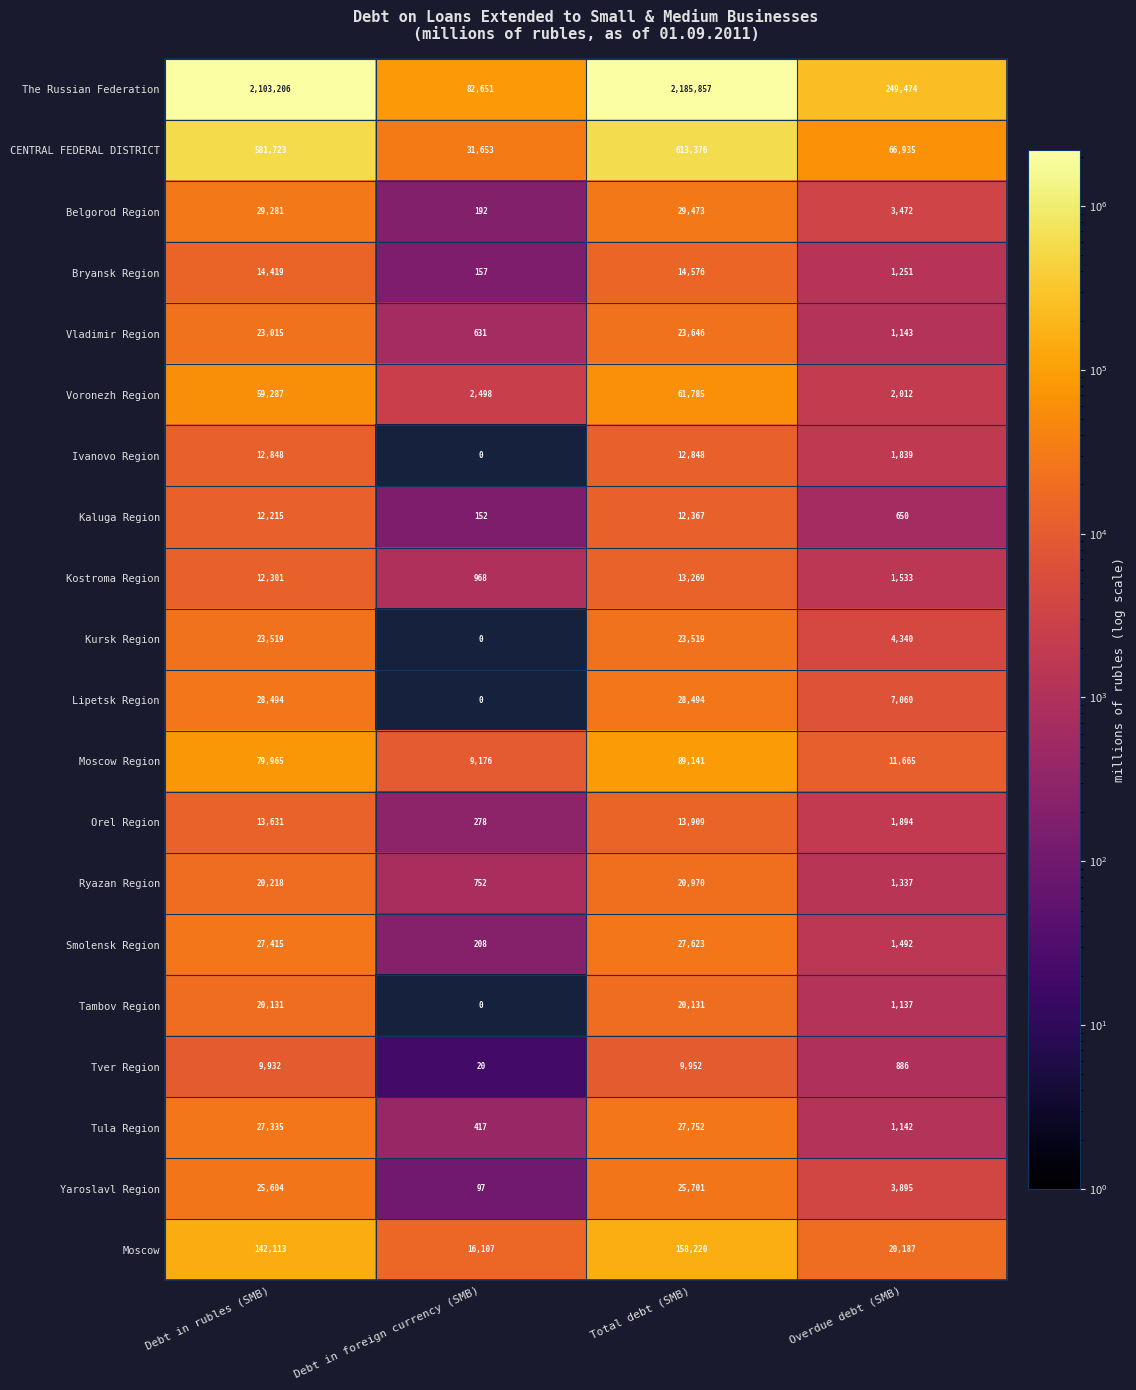

How many distinct data groups are displayed?

20